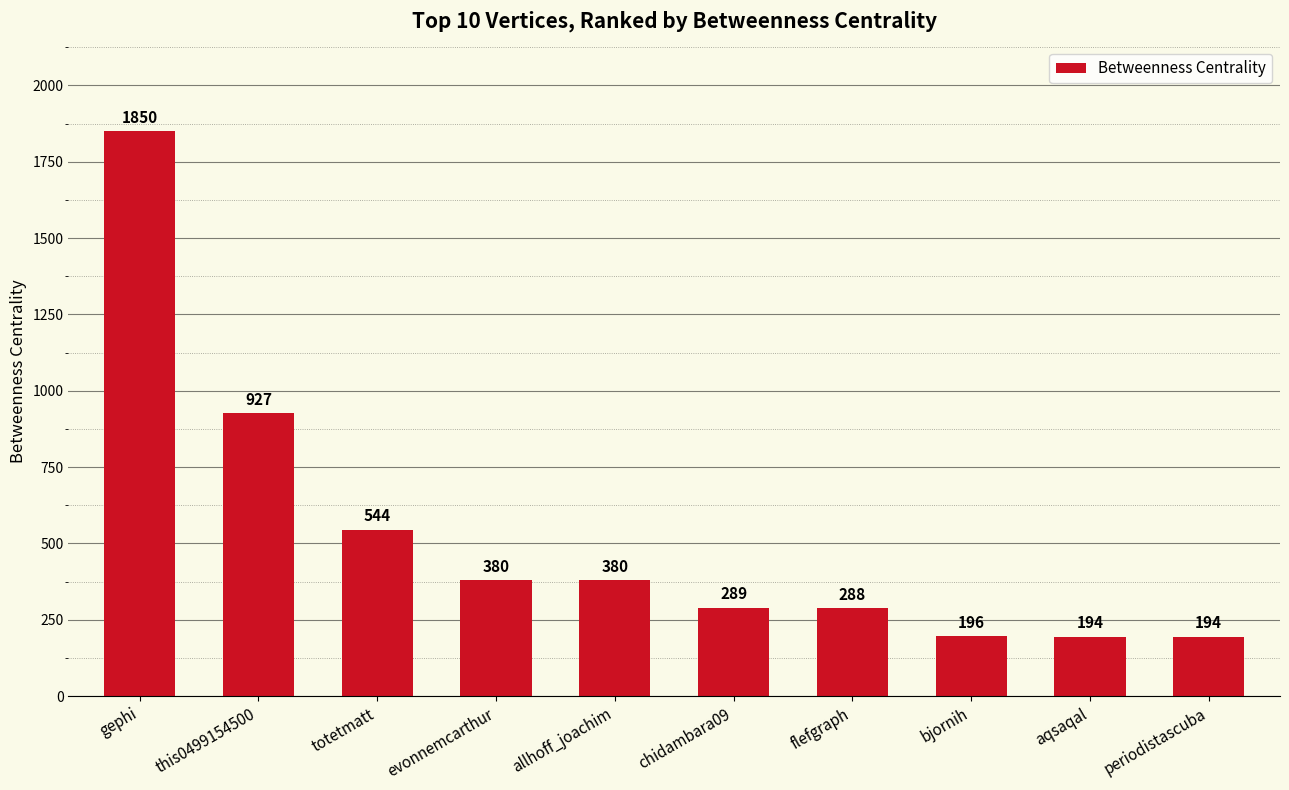

At which category does the chart reach its peak across all series?

gephi